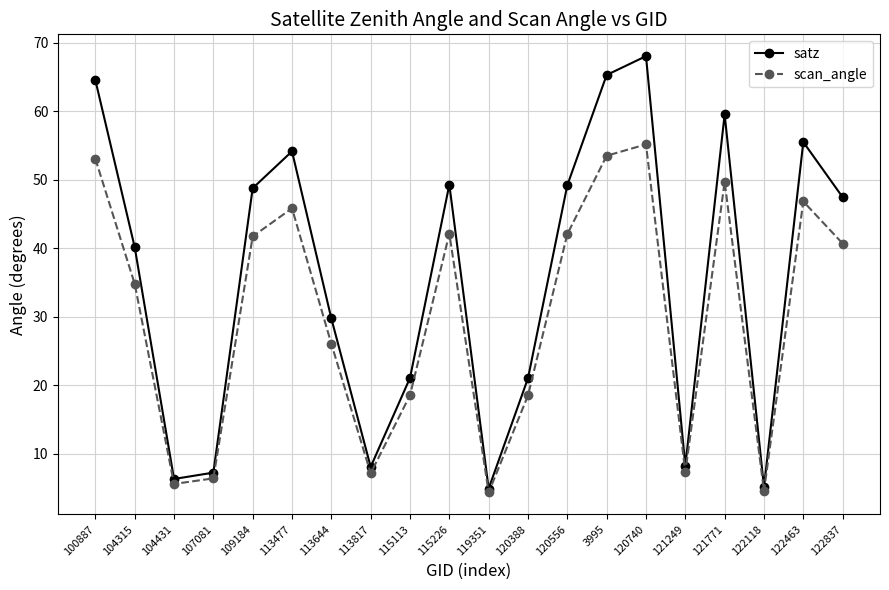

How many data points in scan_angle are above 40?

10